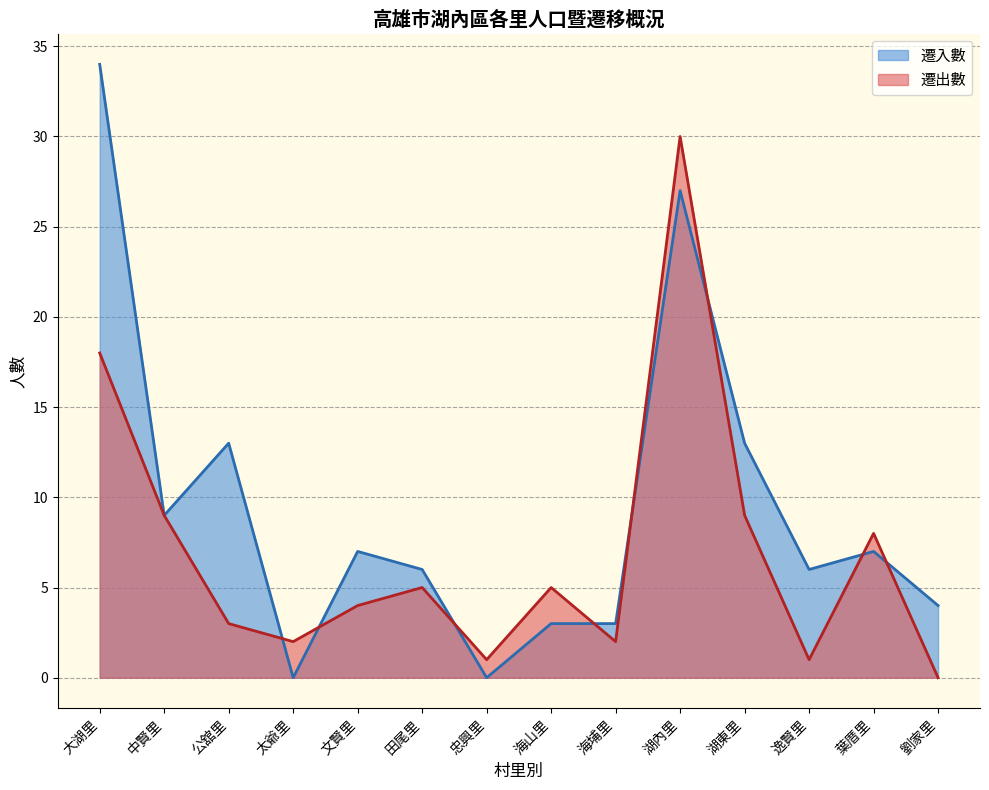

Is it true that 遷入數 equals 5 at 海埔里?

False